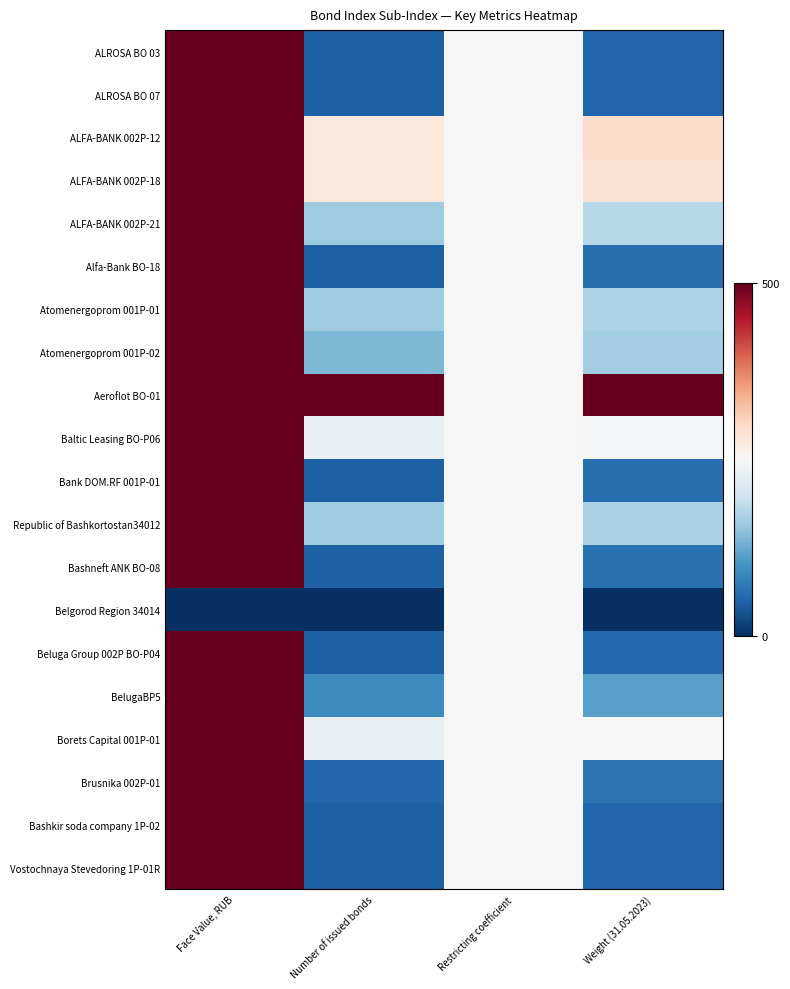

Between Number of issued bonds and Restricting coefficient, which is larger?

Restricting coefficient